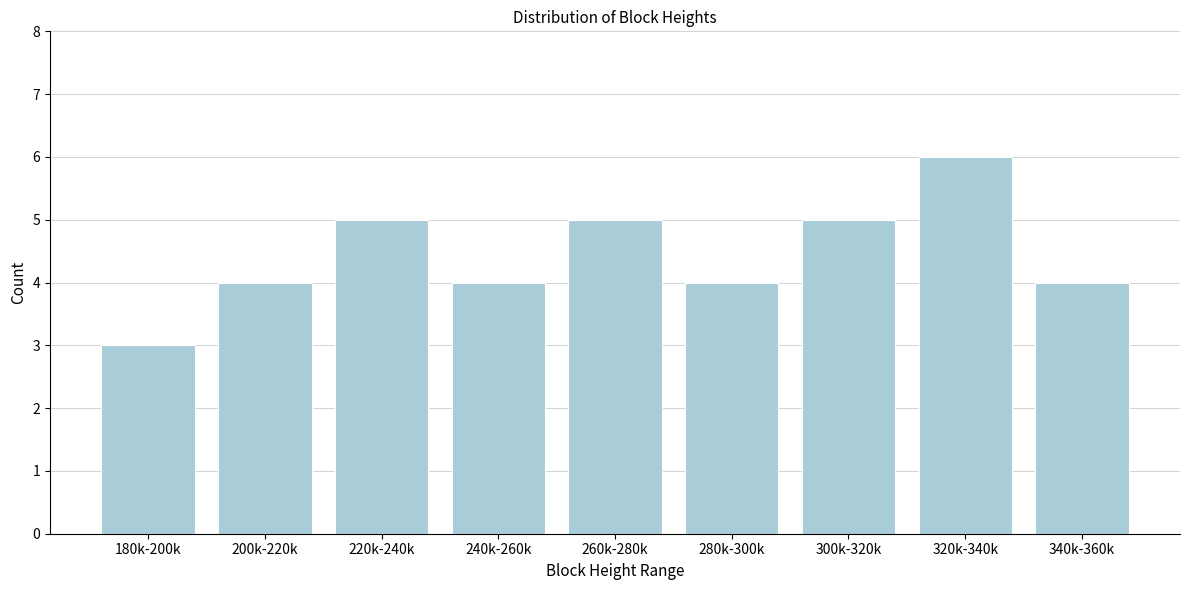

Reading right to left, what are all the values shown in this chart?

340k-360k=4	320k-340k=6	300k-320k=5	280k-300k=4	260k-280k=5	240k-260k=4	220k-240k=5	200k-220k=4	180k-200k=3